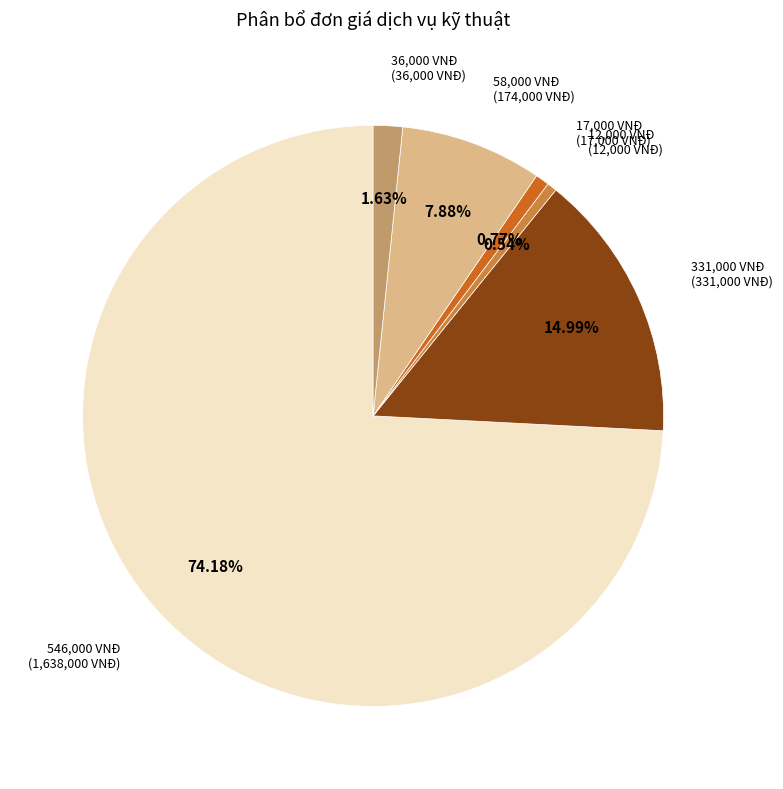

Is there a majority slice in this chart?

Yes